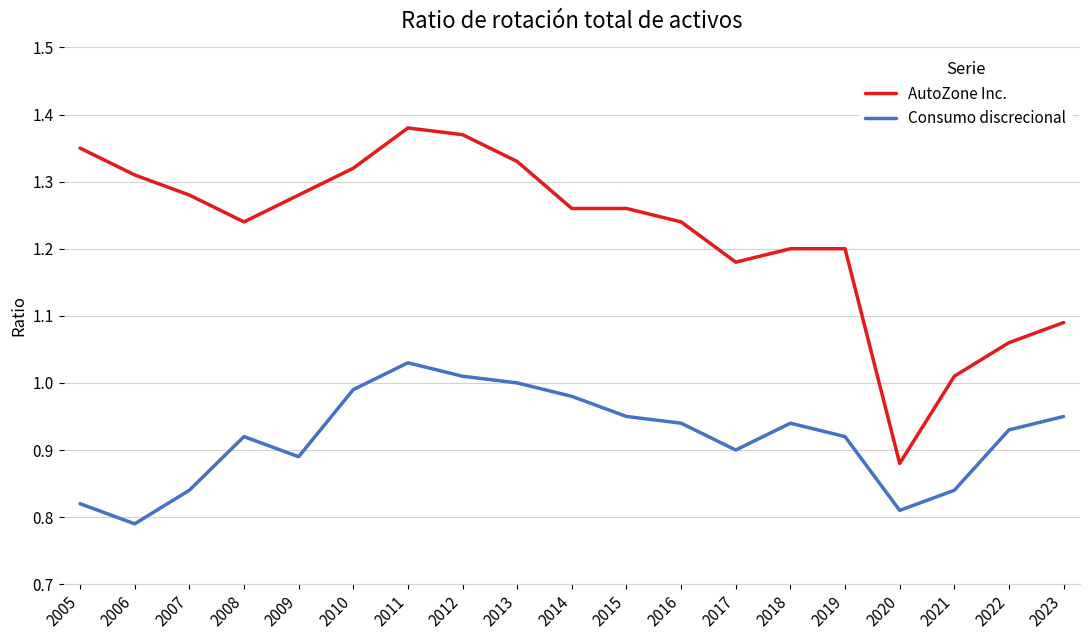

Rank the series by their maximum value, from lowest to highest.

Consumo discrecional, AutoZone Inc.